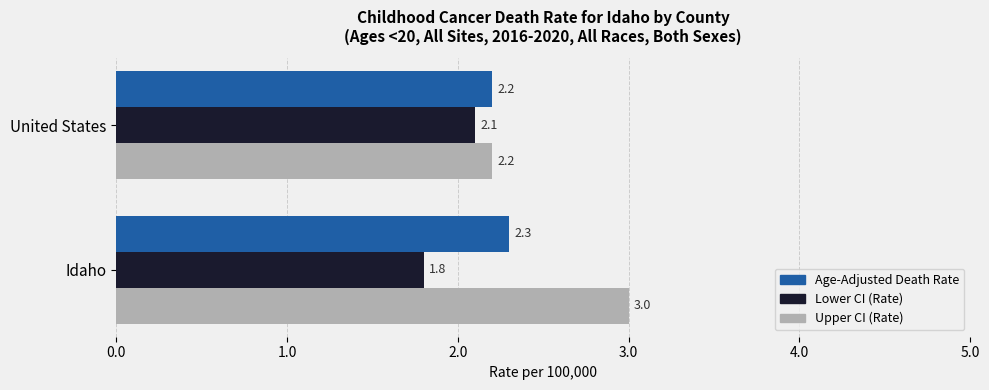

What is the spread (max minus min) of values at Idaho?

1.2